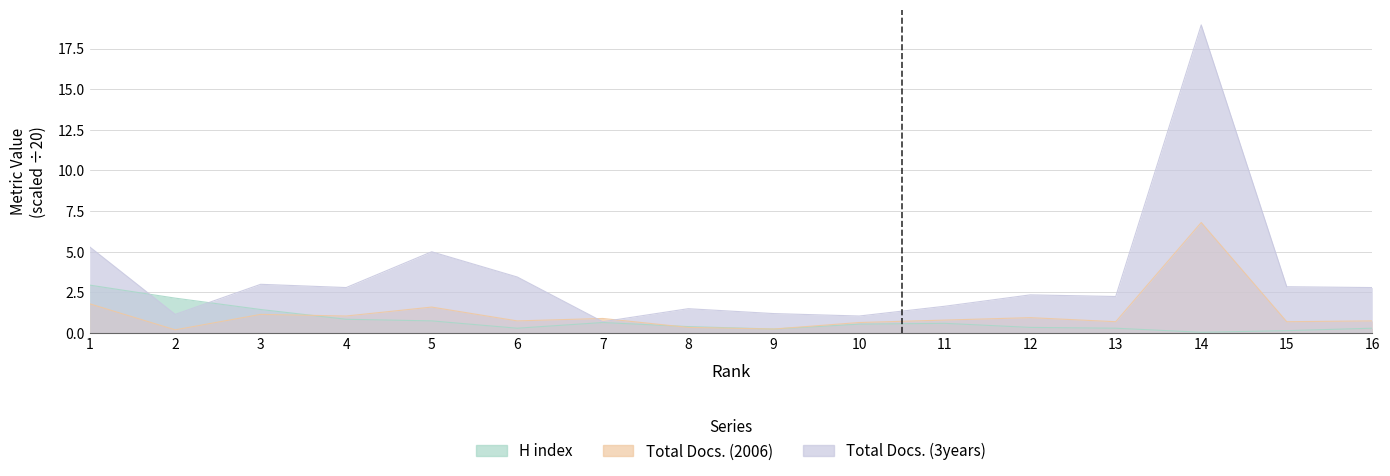

Which label corresponds to the smallest value in the chart?

14